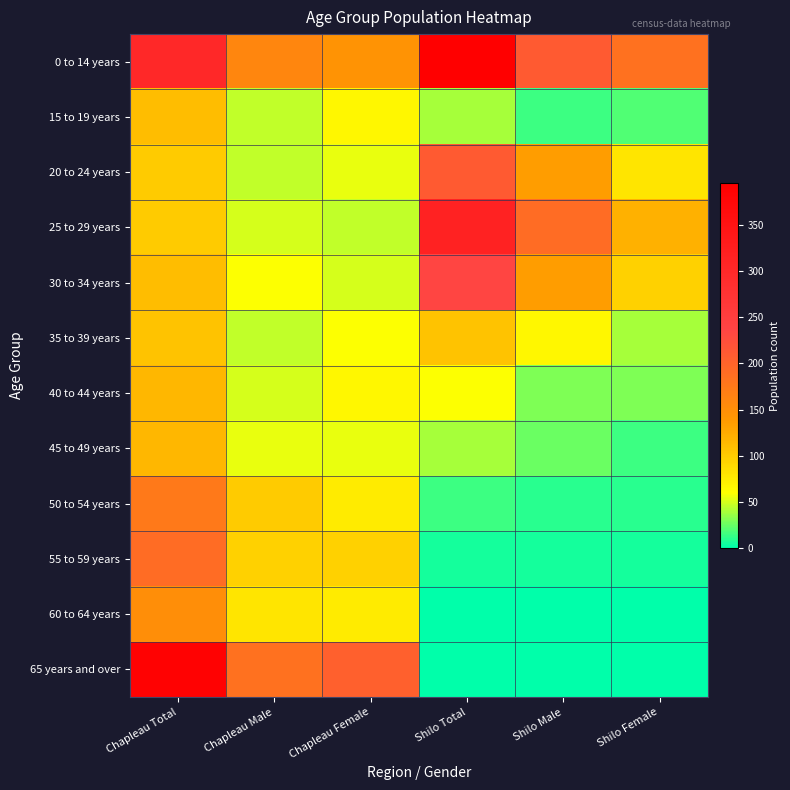

At Chapleau Female, list the series in order from largest to smallest.

65 years and over, 0 to 14 years, 55 to 59 years, 50 to 54 years, 60 to 64 years, 15 to 19 years, 40 to 44 years, 35 to 39 years, 20 to 24 years, 45 to 49 years, 30 to 34 years, 25 to 29 years